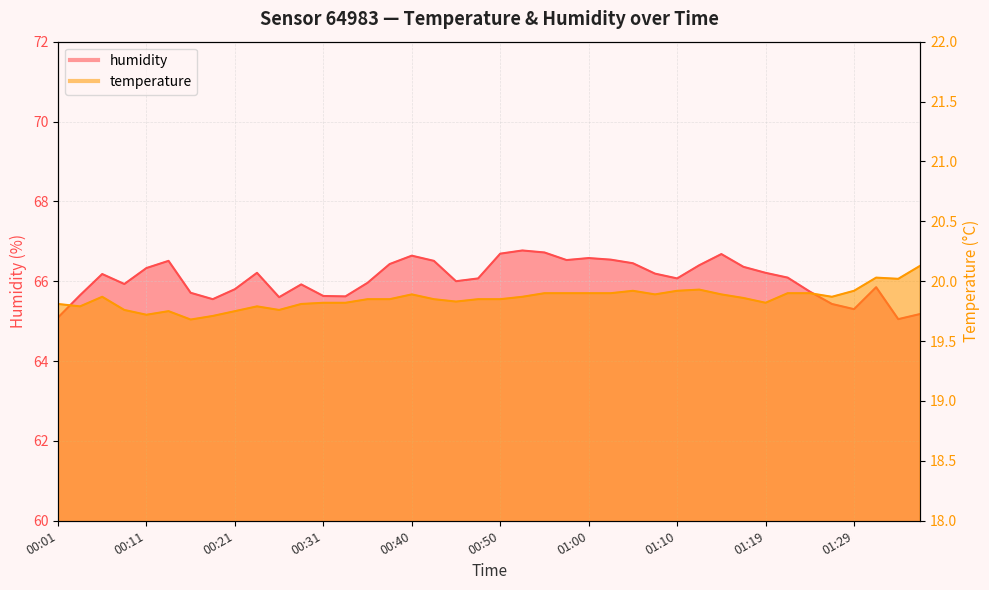

Which series has the largest total across all categories?

humidity